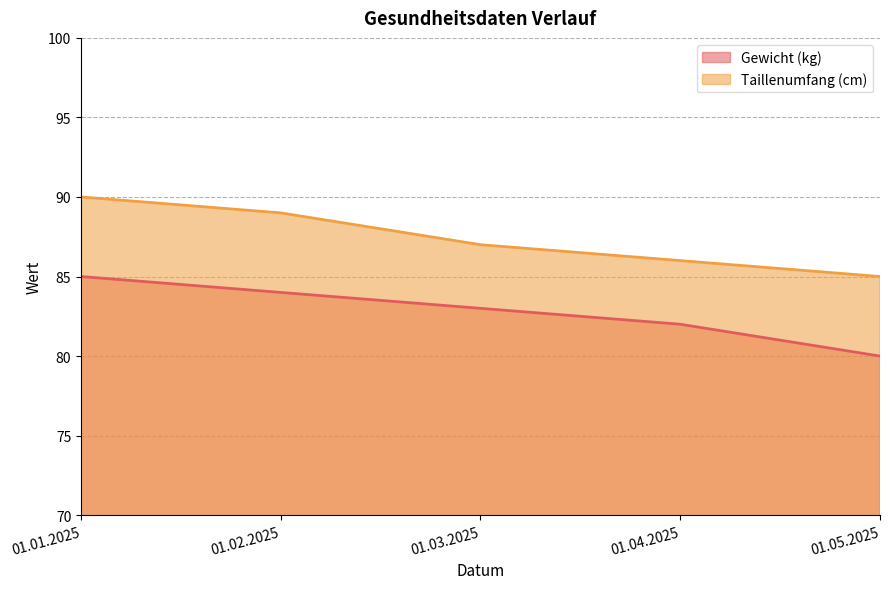

At which category is the sum across all series the highest?

01.01.2025